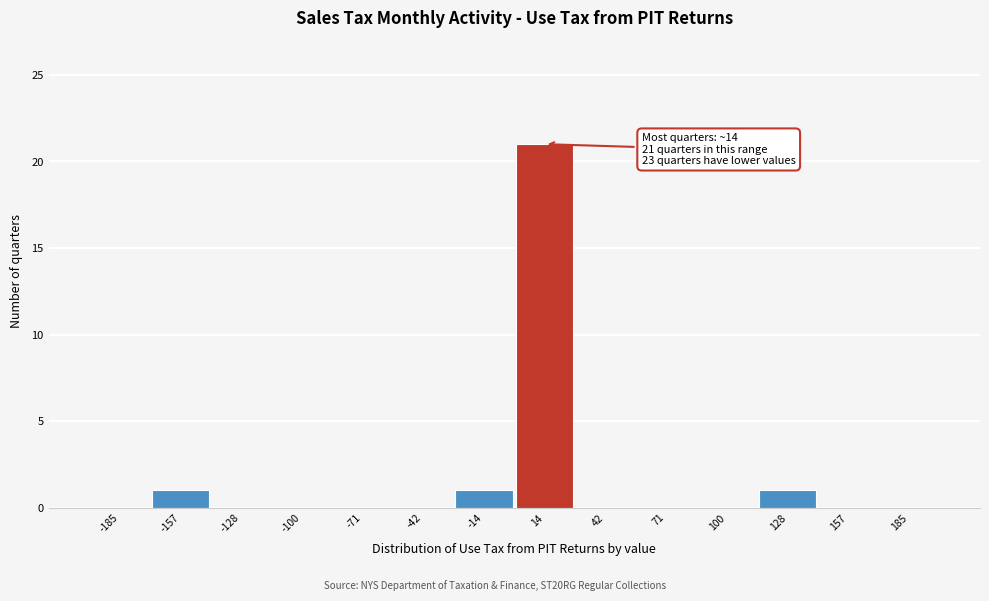

Which range on the x-axis has the tallest bar?

0 to 30